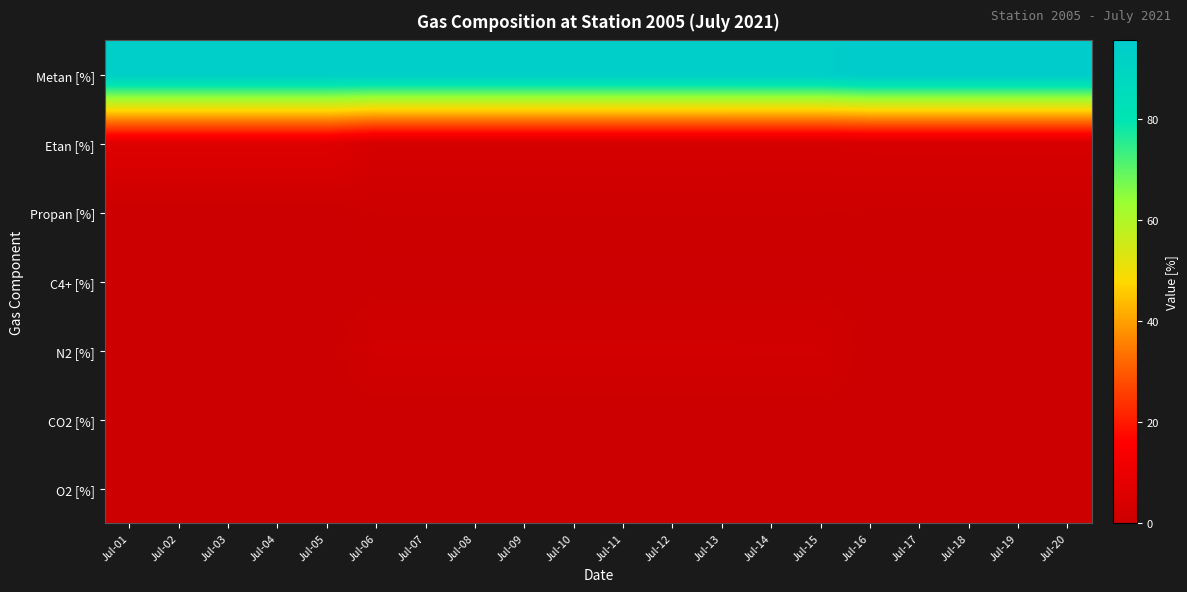

Between Jul-06 and Jul-19, which is larger?

Jul-19